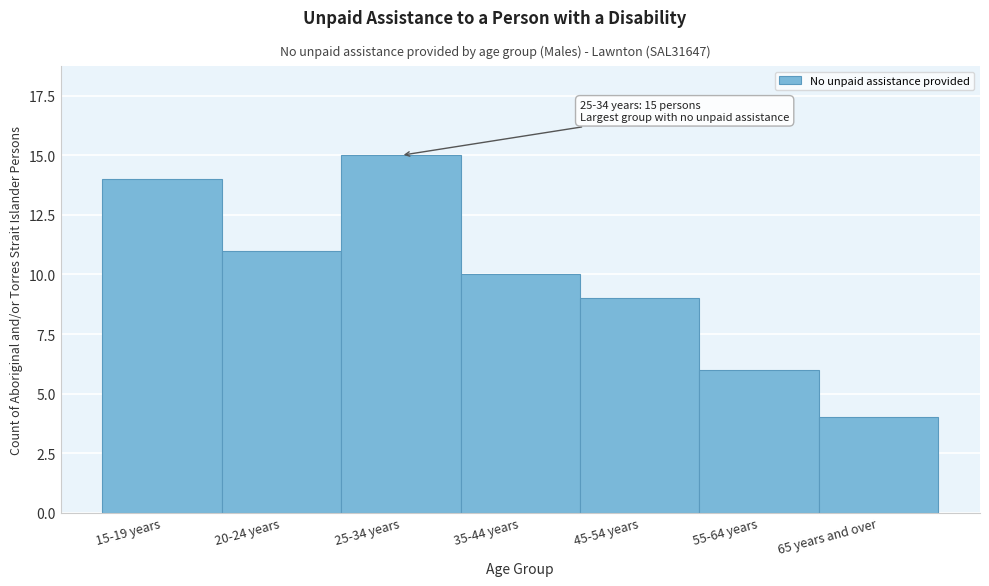

Reading left to right, extract all data points from this chart.

14	11	15	10	9	6	4